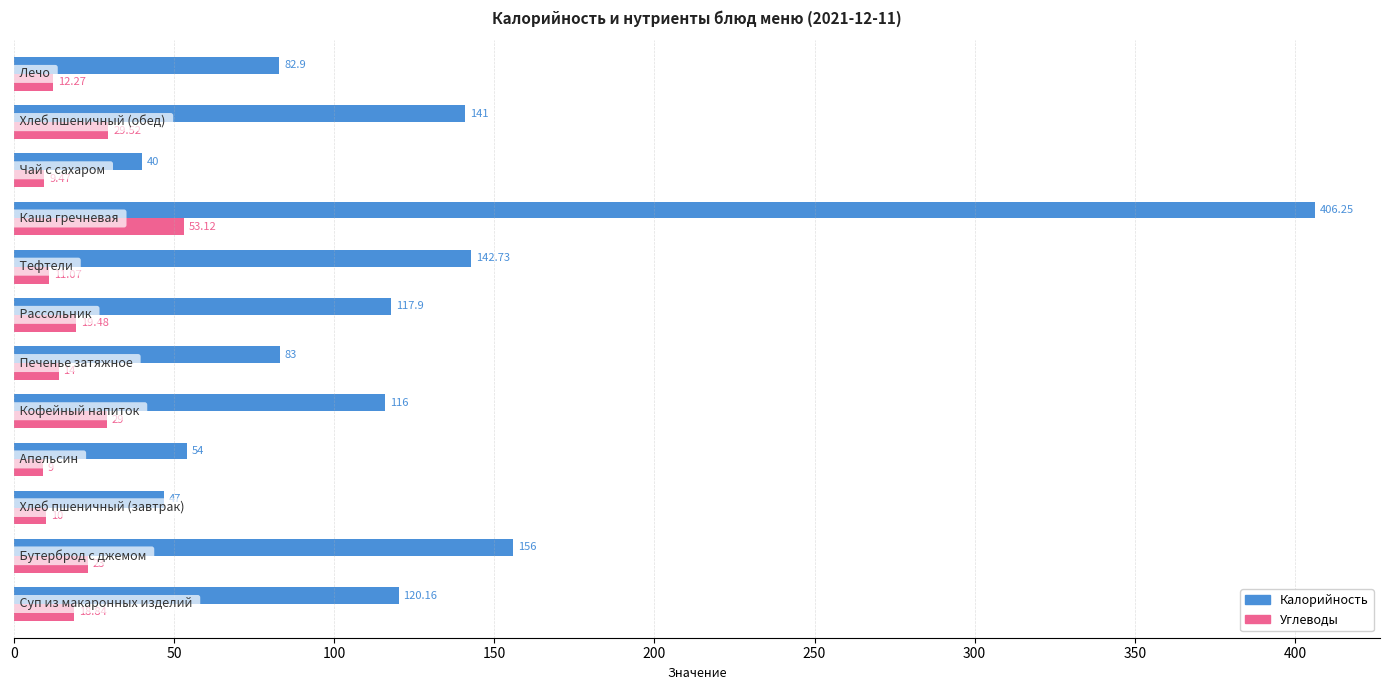

How many values in the Калорийность series are below 117?

6